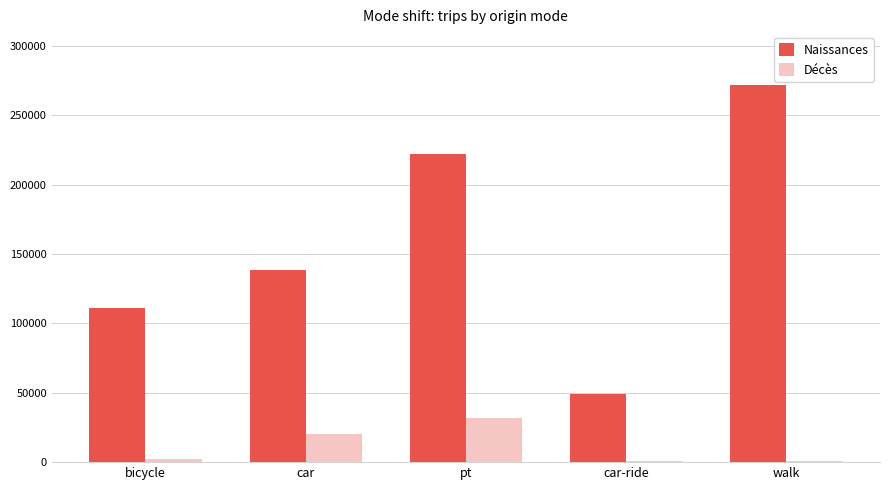

What is the highest value of the Naissances series?

271877